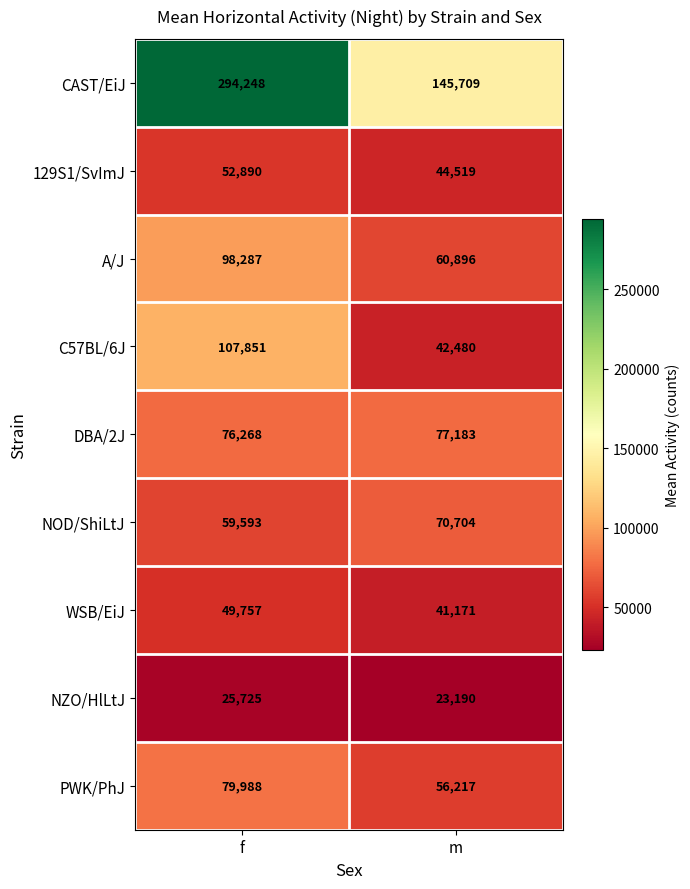

Which series changed the most between f and m?

CAST/EiJ